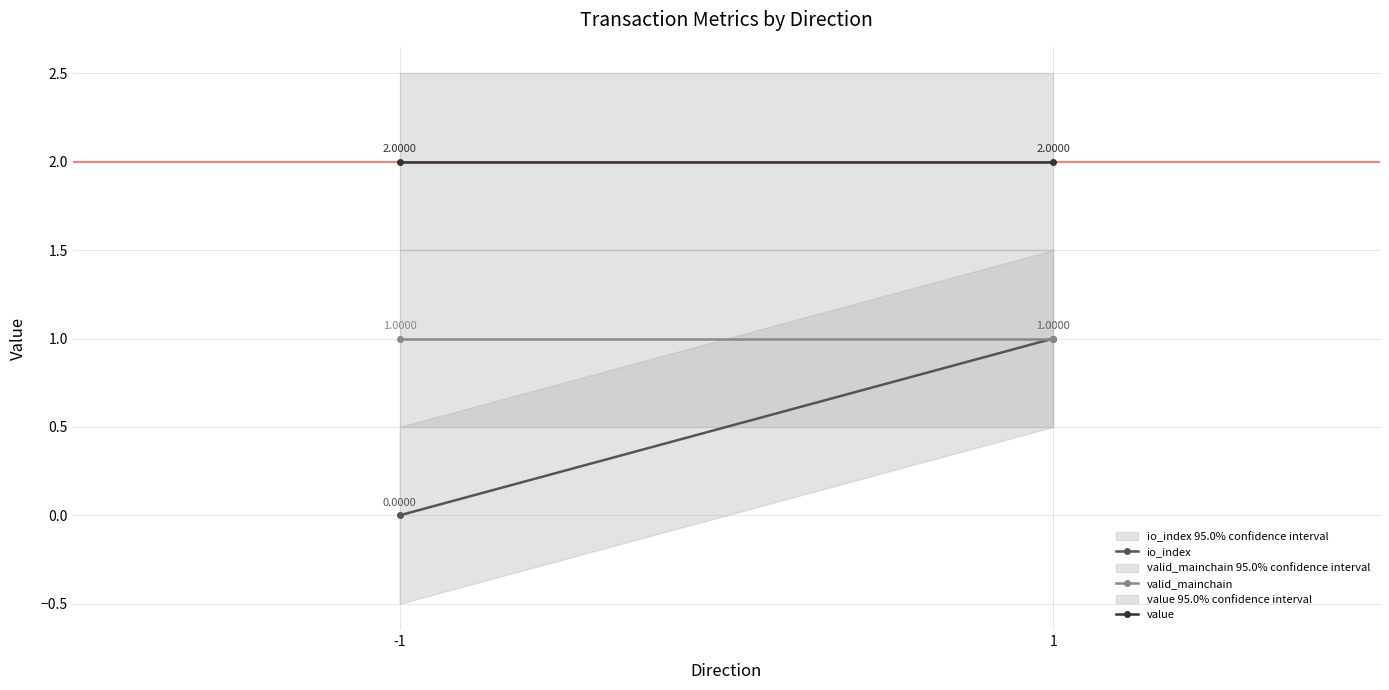

The io_index series shows -0.6 at -1. True or false?

False